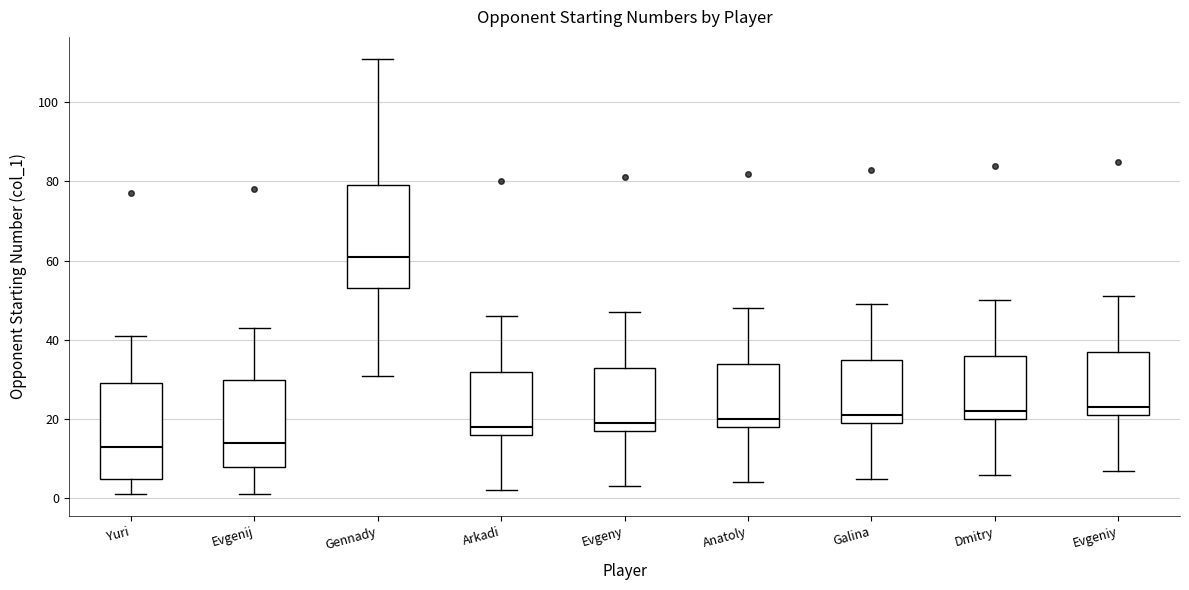

Which box has the highest median line?

Gennady